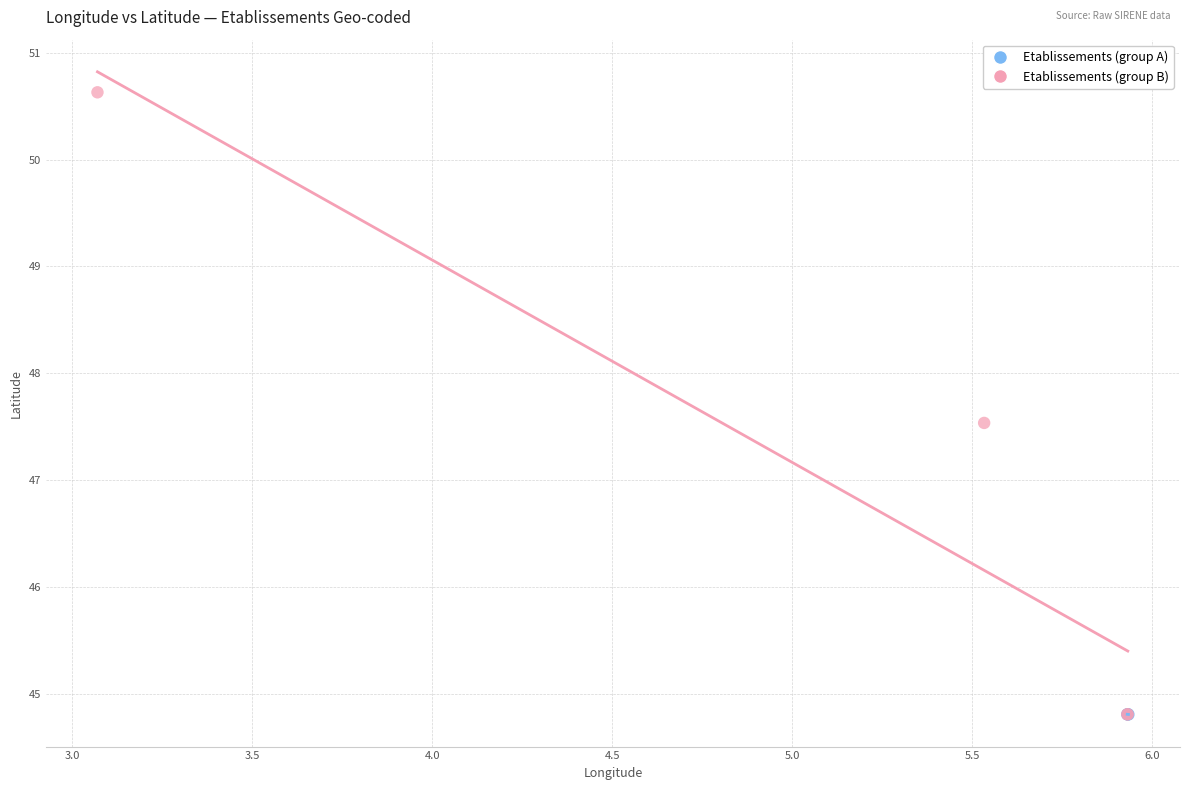

Which series has the largest Y range (max minus min)?

Etablissements (group B)